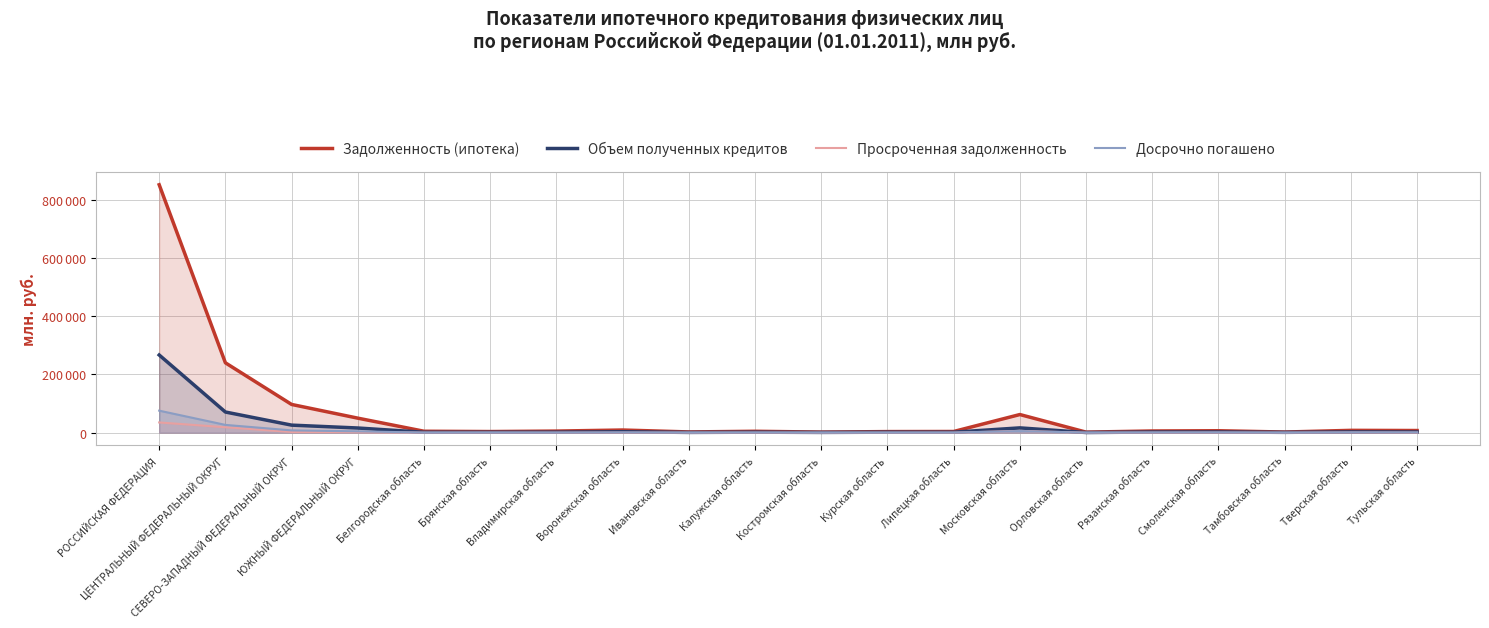

True or false: Просроченная задолженность has a value of 25 at Тамбовская область.

True